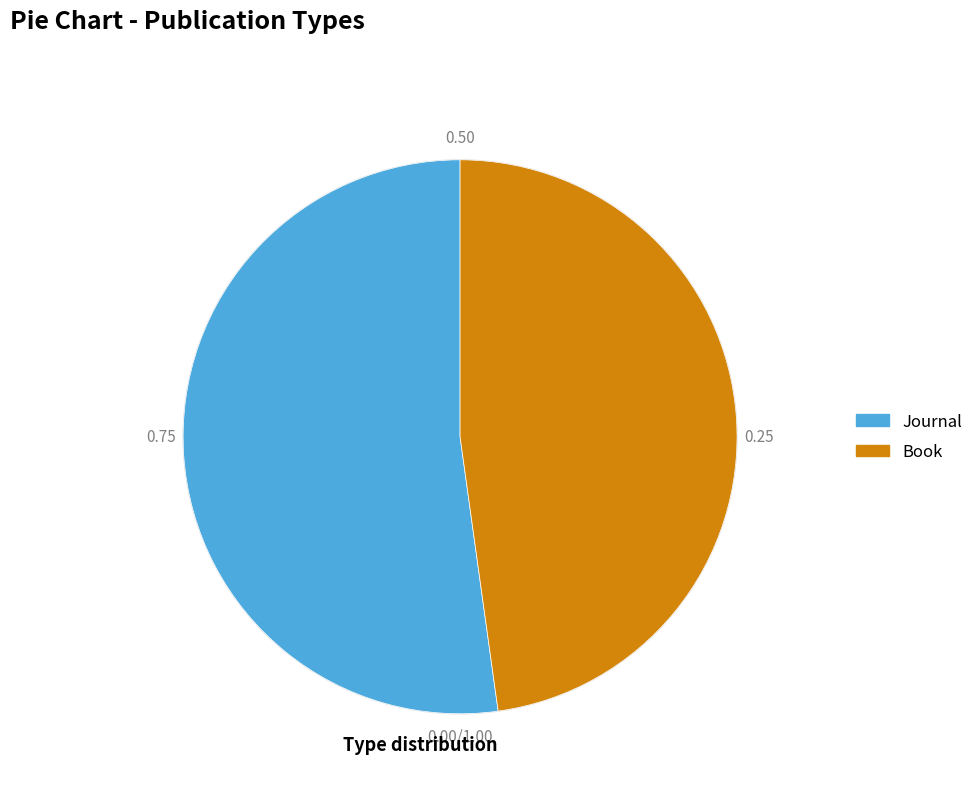

True or false: Book accounts for 56% of the total.

False